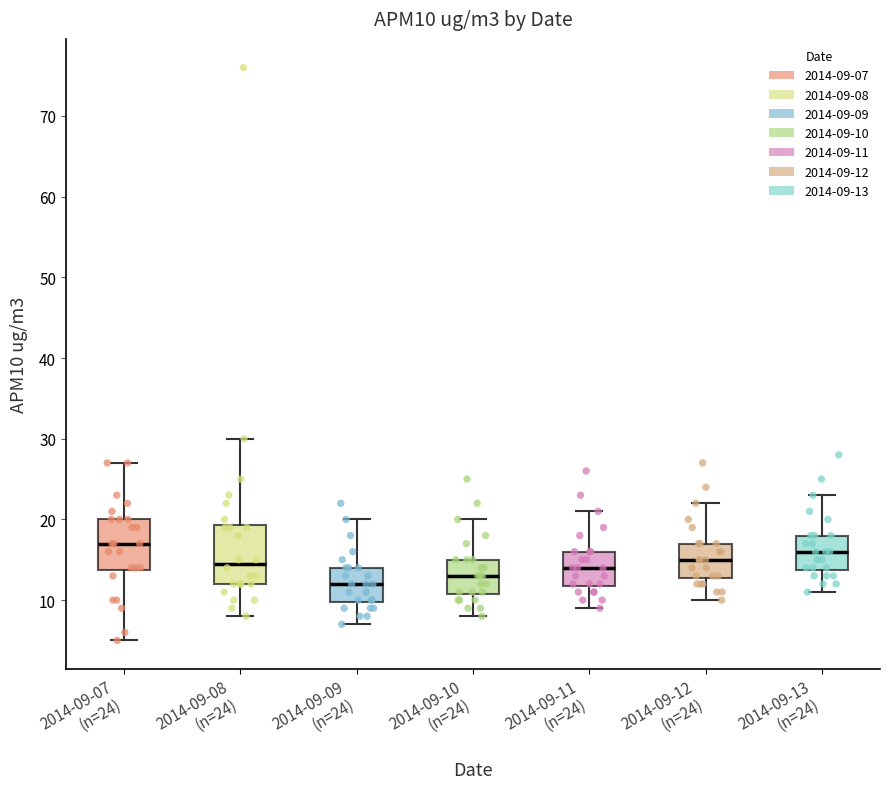

Reading left to right, transcribe this box plot: for each box, give where its median line is, the range the box spans, and where its two whiskers end, as read against the y-axis. The values are not printed on the chart, so give them approximately, as read against the axis.

2014-09-07 (n=24): median 17, box 14 to 20, whiskers 5 to 27
2014-09-08 (n=24): median 15, box 12 to 19, whiskers 8 to 30
2014-09-09 (n=24): median 12, box 10 to 14, whiskers 7 to 20
2014-09-10 (n=24): median 13, box 11 to 15, whiskers 8 to 20
2014-09-11 (n=24): median 14, box 12 to 16, whiskers 9 to 21
2014-09-12 (n=24): median 15, box 13 to 17, whiskers 10 to 22
2014-09-13 (n=24): median 16, box 14 to 18, whiskers 11 to 23